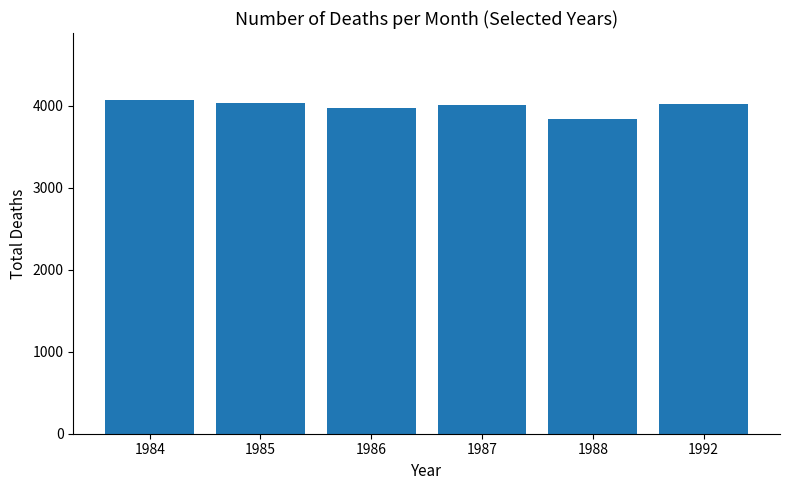

What is the difference between the values at 1992 and 1988?

181